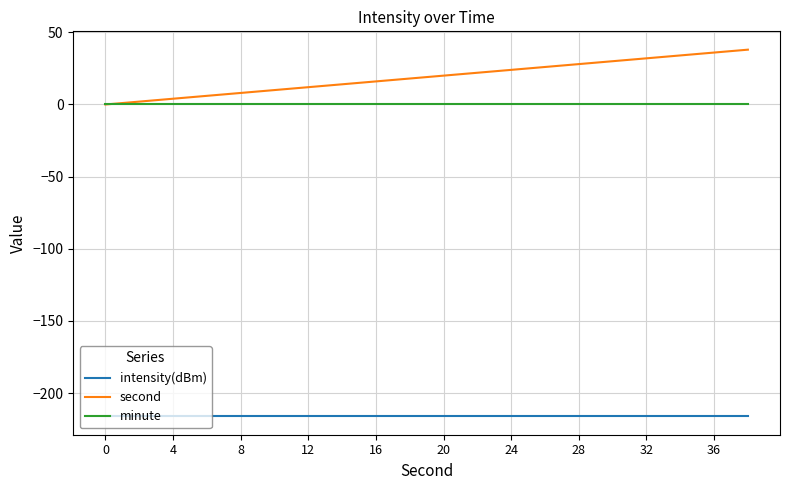

True or false: intensity(dBm) and minute intersect in this chart.

False